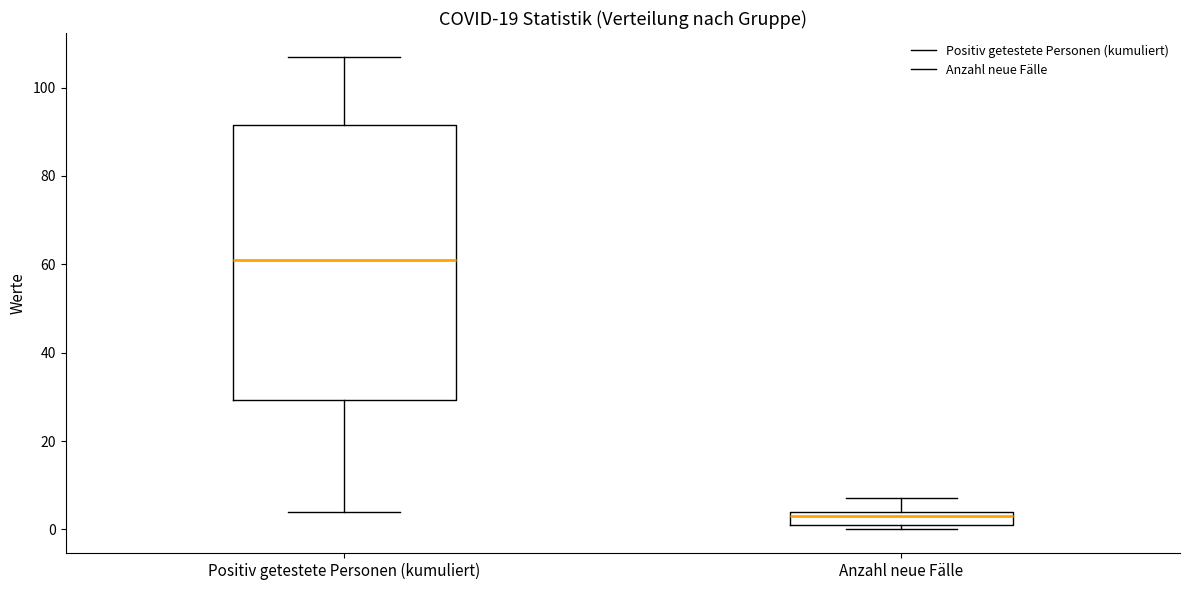

Which box has the highest median line?

Positiv getestete Personen (kumuliert)